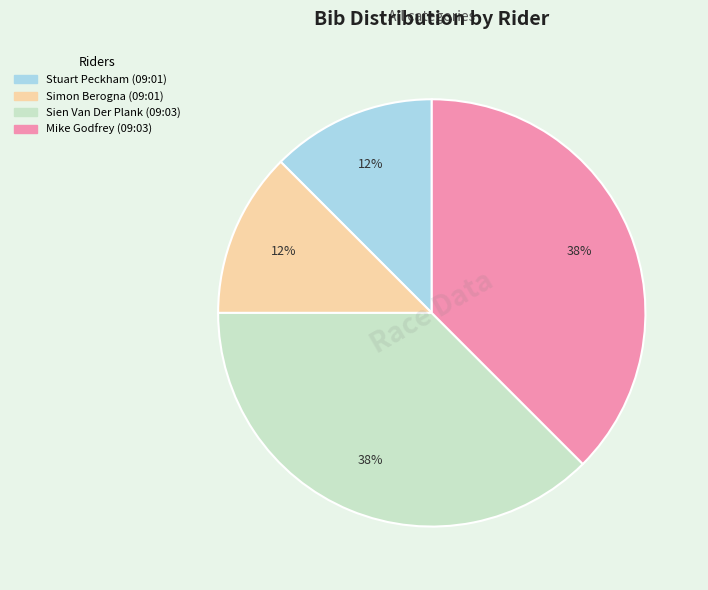

Does any single category account for the majority?

No